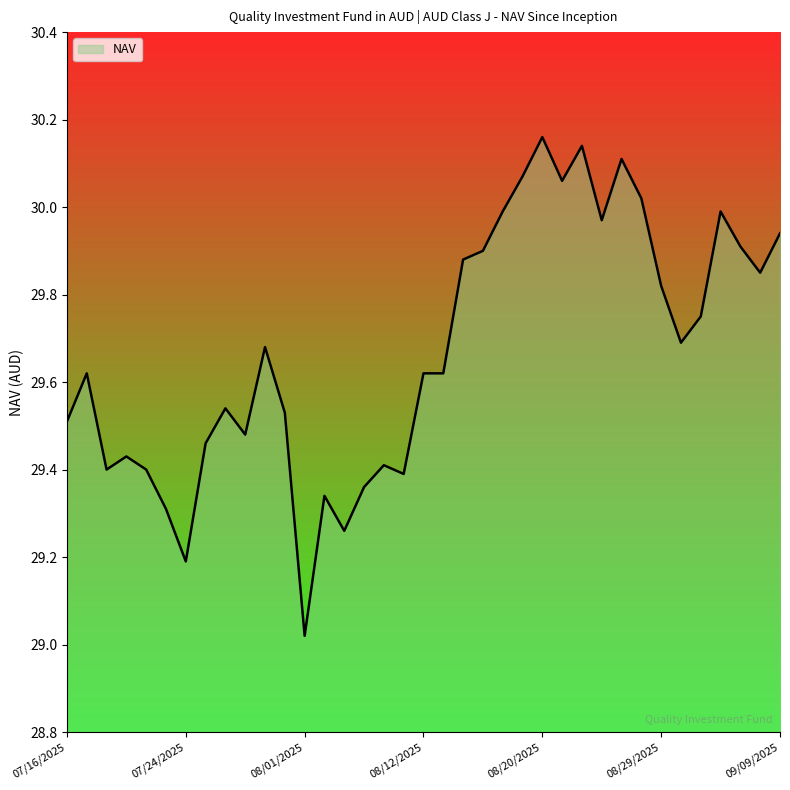

What is the difference between the maximum and minimum values?

1.1